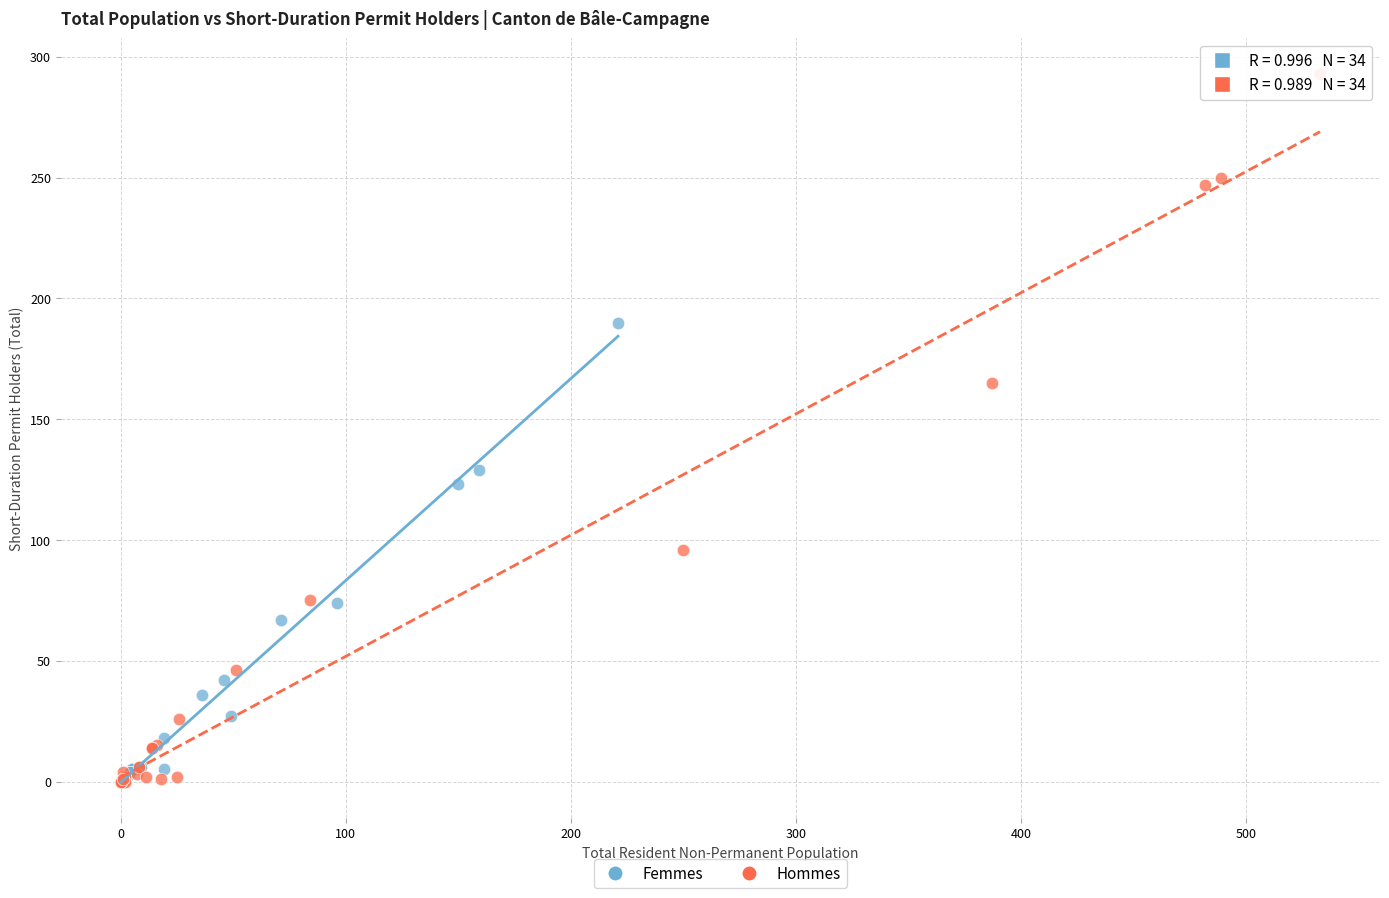

Which series has the widest spread of Y values?

Hommes